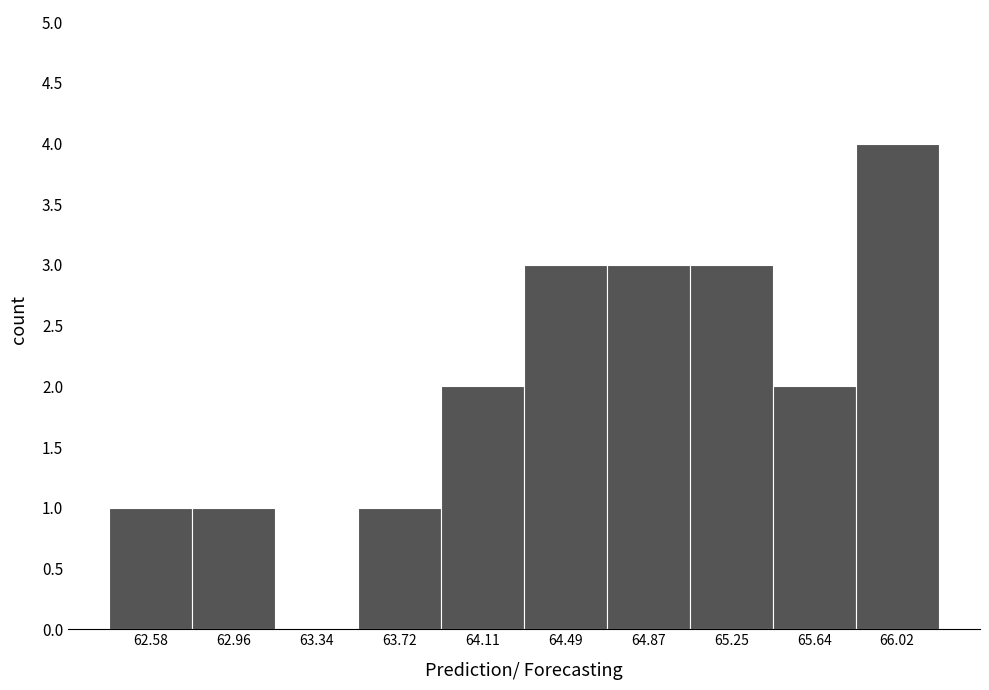

Reading left to right, list every bar in this chart as the range it spans on the x-axis followed by its height. Neither the bar edges nor the heights are printed on the chart, so give them approximately, as read against the axes.

62.40 to 62.75: 1
62.75 to 63.15: 1
63.15 to 63.55: 0
63.55 to 63.90: 1
63.90 to 64.30: 2
64.30 to 64.70: 3
64.70 to 65.05: 3
65.05 to 65.45: 3
65.45 to 65.85: 2
65.85 to 66.20: 4